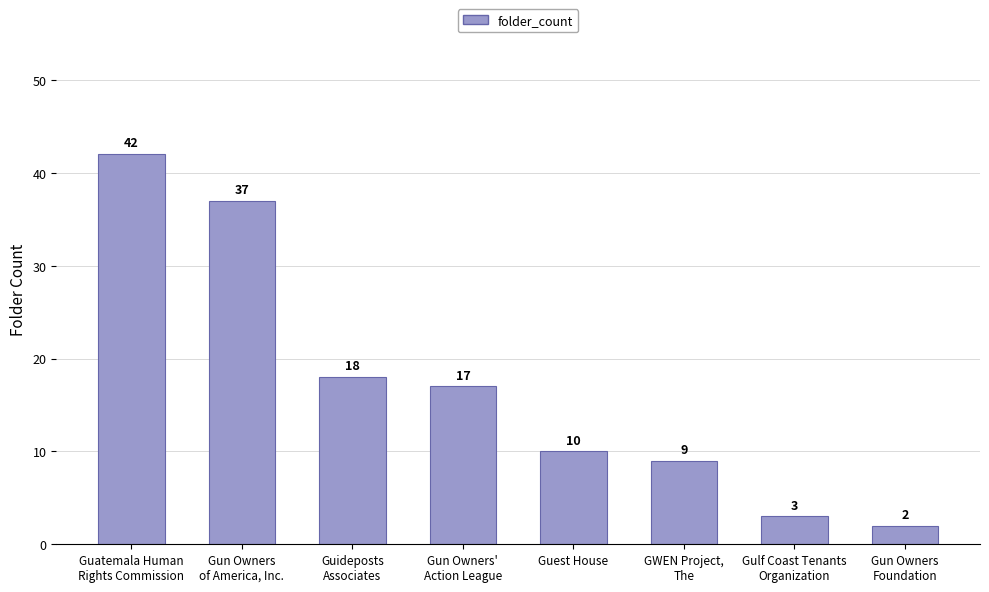

How many data points does each series have?

8